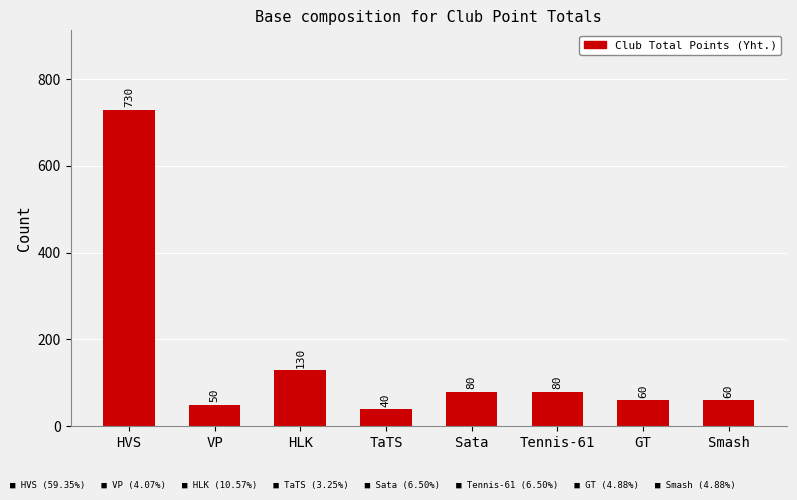

What is the average value?

154